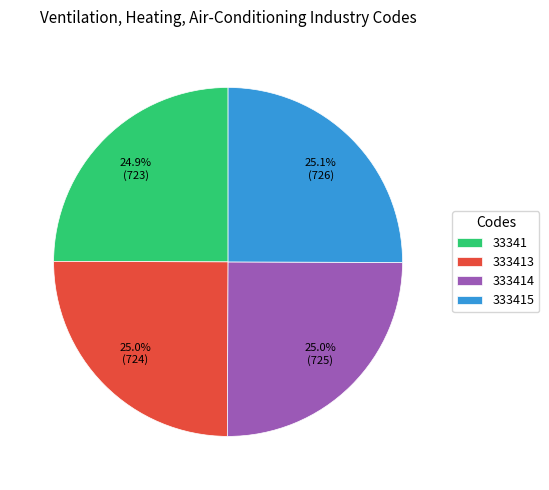

Is it true that 333413 is 10% of the pie?

False